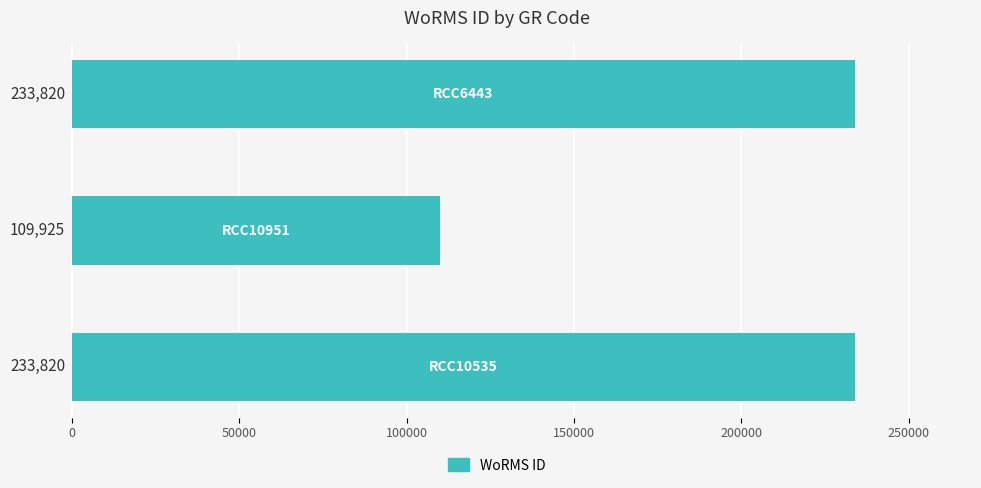

What is the maximum value shown in the chart?

233820